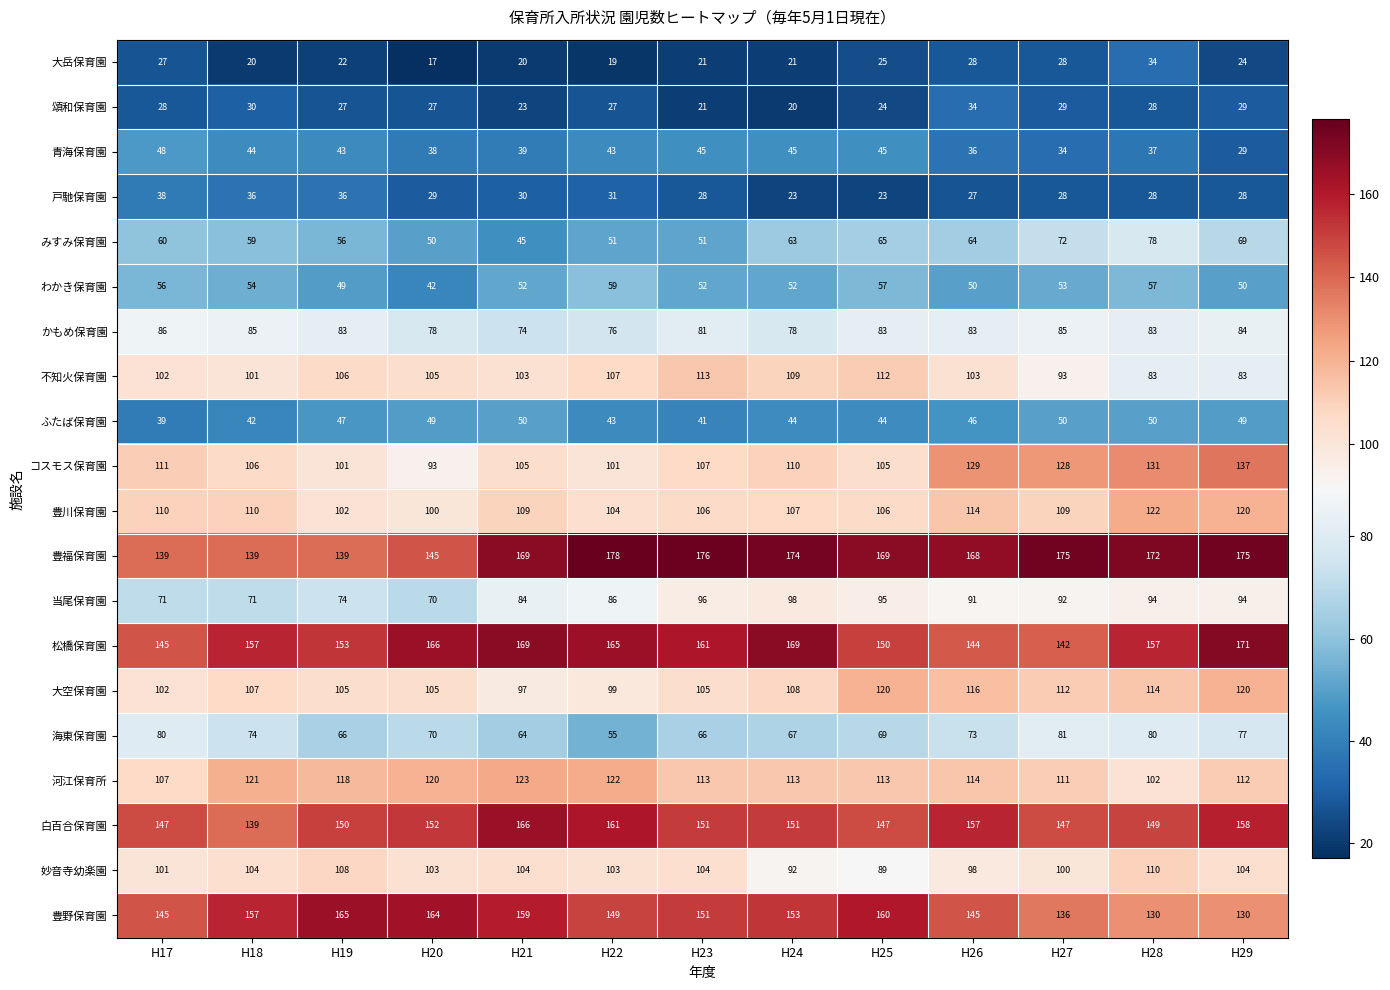

What is the difference between the highest and lowest values at H24?

154